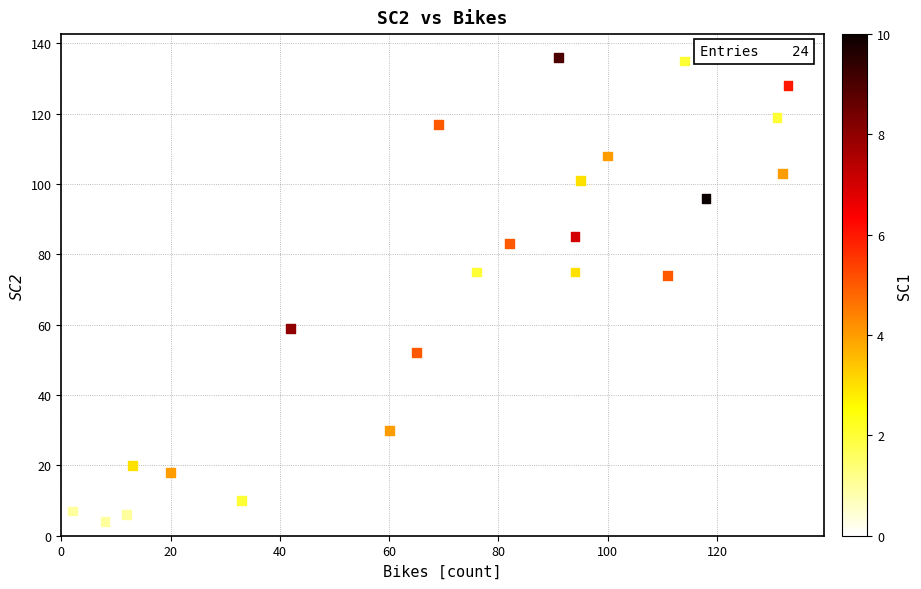

What is the range of X values (max minus min)?

131